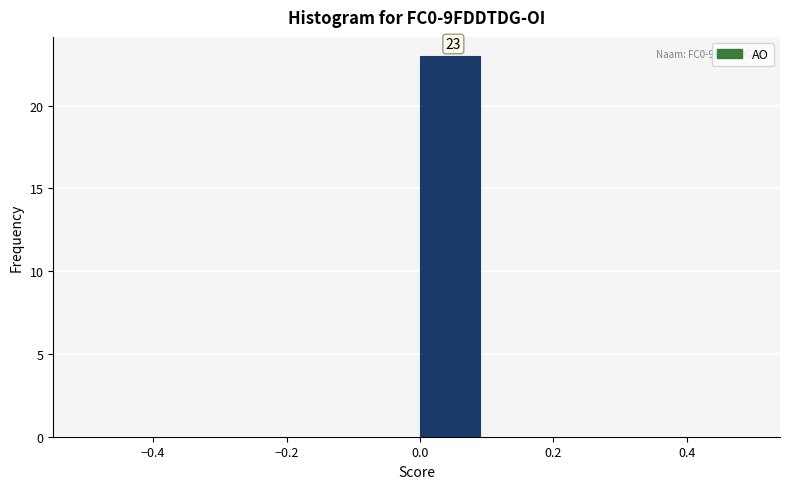

Over which range of the x-axis is the bar tallest?

0.0 to 0.1